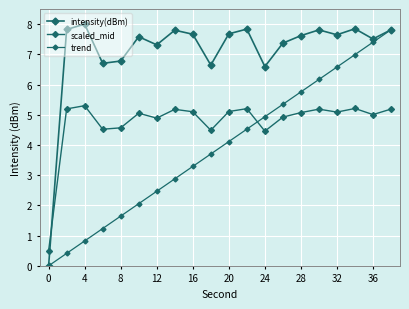

Count the number of categories in the chart.

20